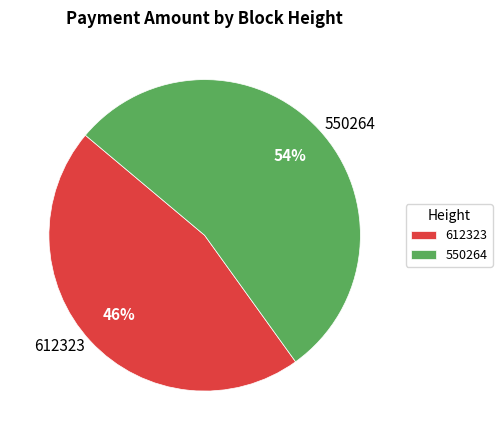

Combined, do 612323 and 550264 account for over 50%?

Yes